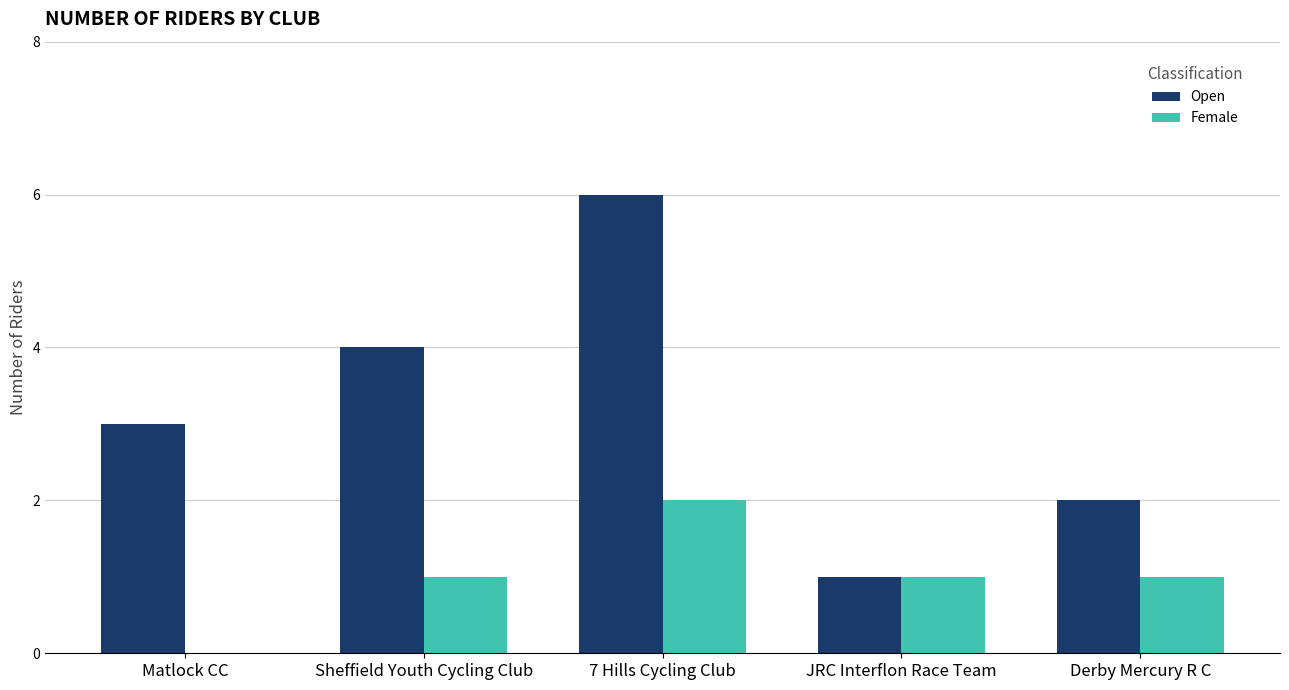

How many categories are shown in the chart?

5